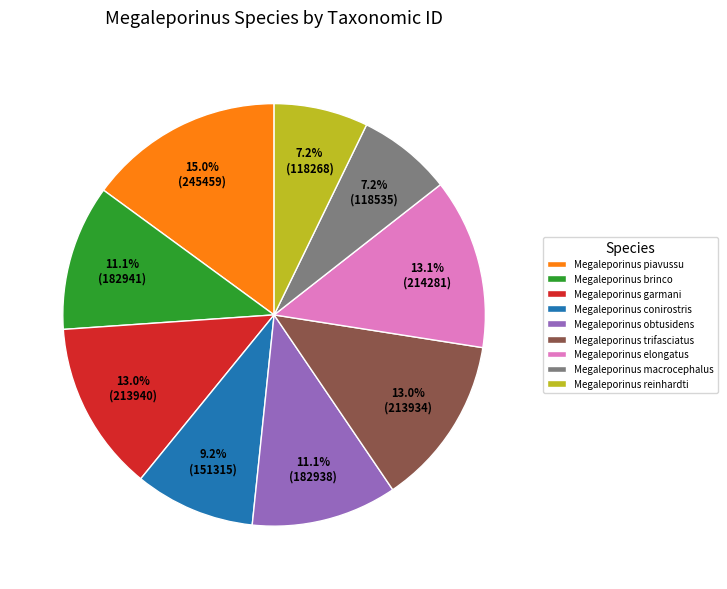

Between Megaleporinus obtusidens and Megaleporinus macrocephalus, which is larger?

Megaleporinus obtusidens